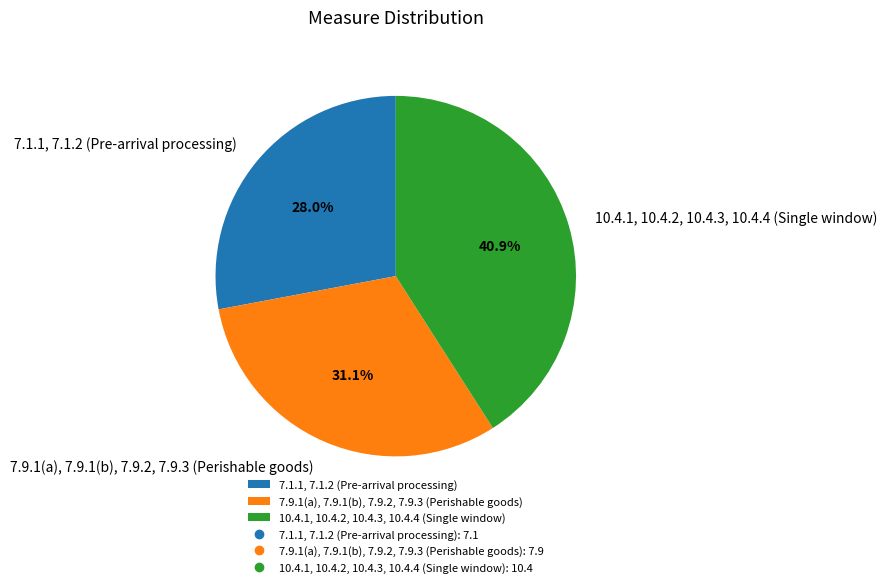

How much of the chart is everything except 7.1.1, 7.1.2 (Pre-arrival processing)?

72.0%